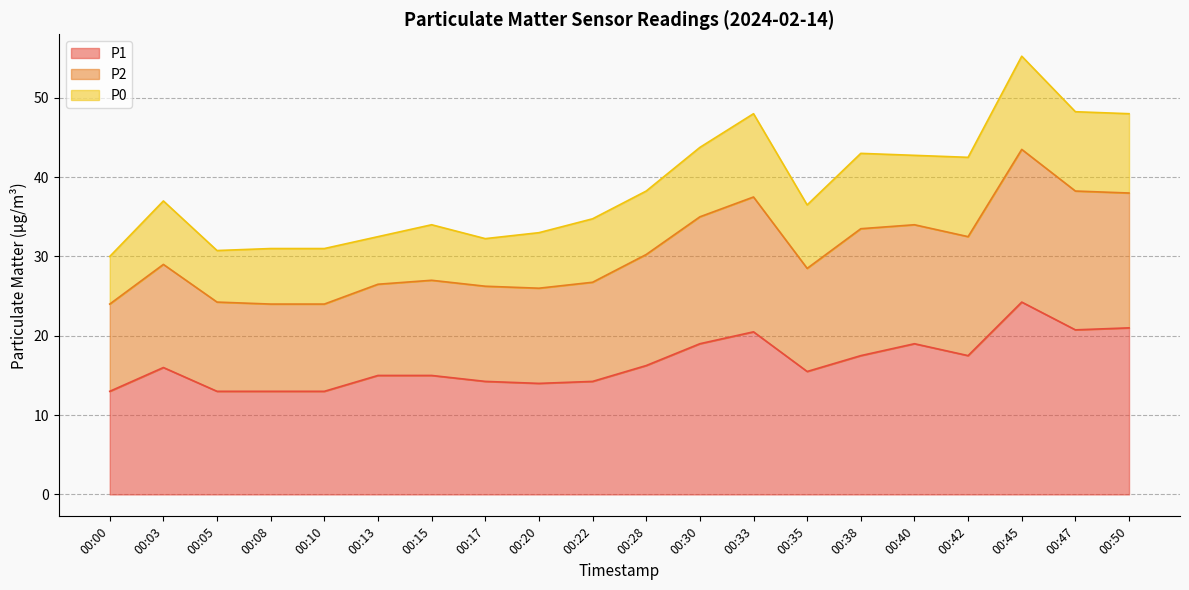

What are all the series names shown in the legend?

P1, P2, P0